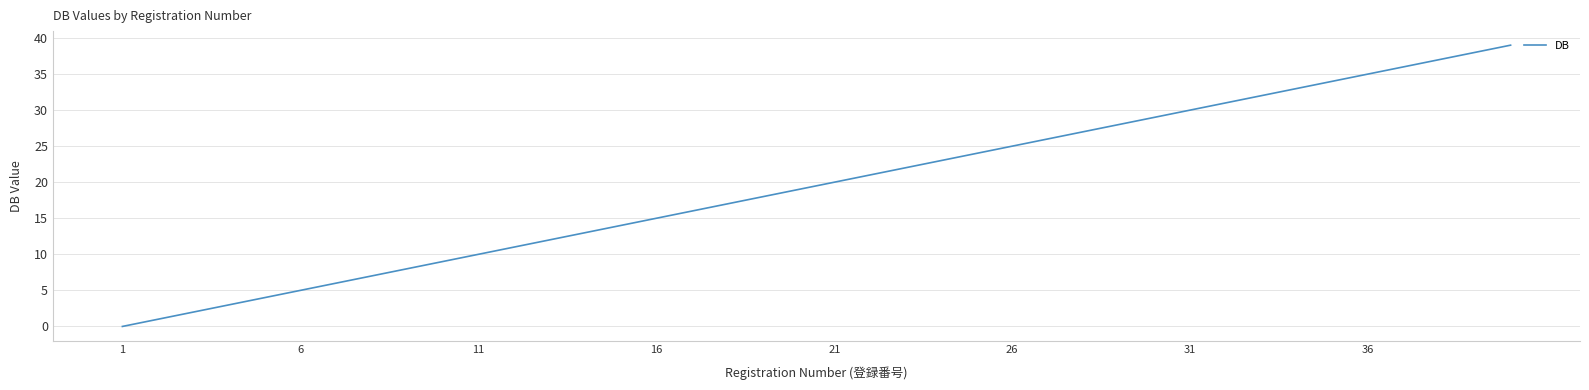

How many lines are shown in the chart?

1